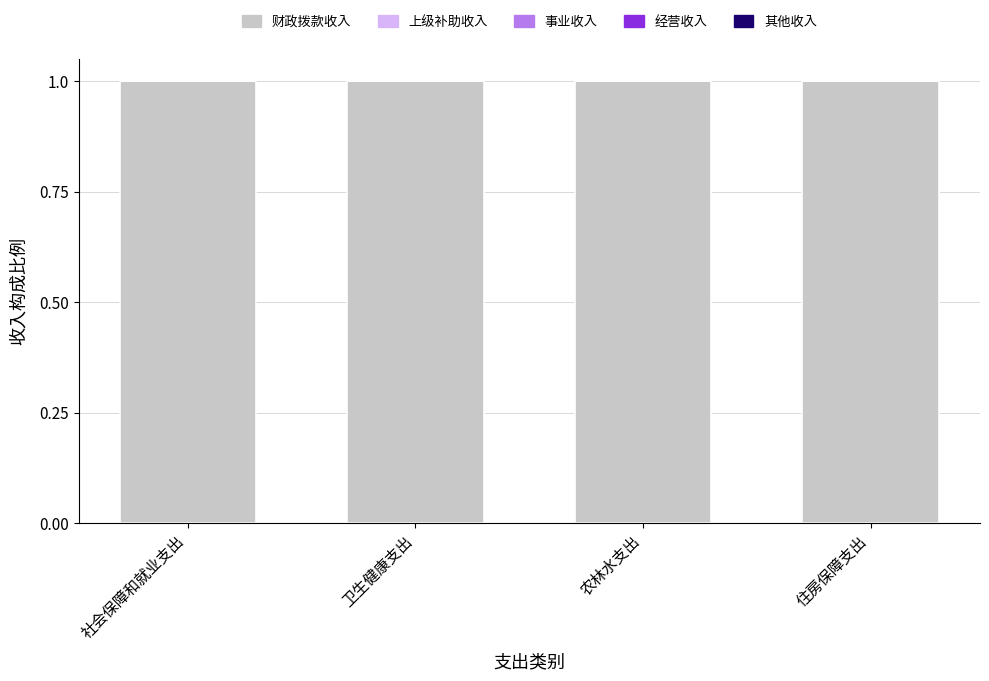

Rank the categories by 上级补助收入 value from lowest to highest.

社会保障和就业支出, 卫生健康支出, 农林水支出, 住房保障支出